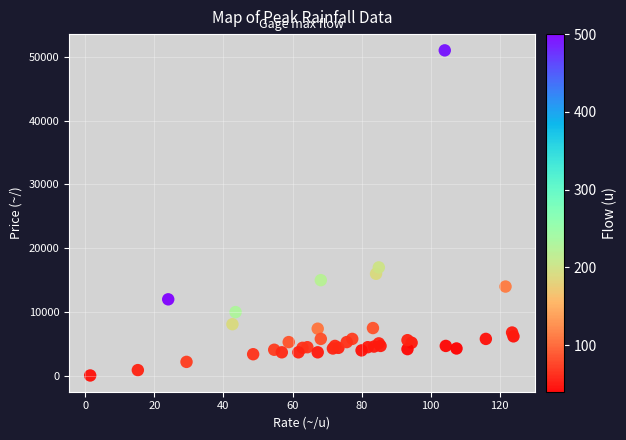

What Y value in the scatter plot is closest to 25536?

17000